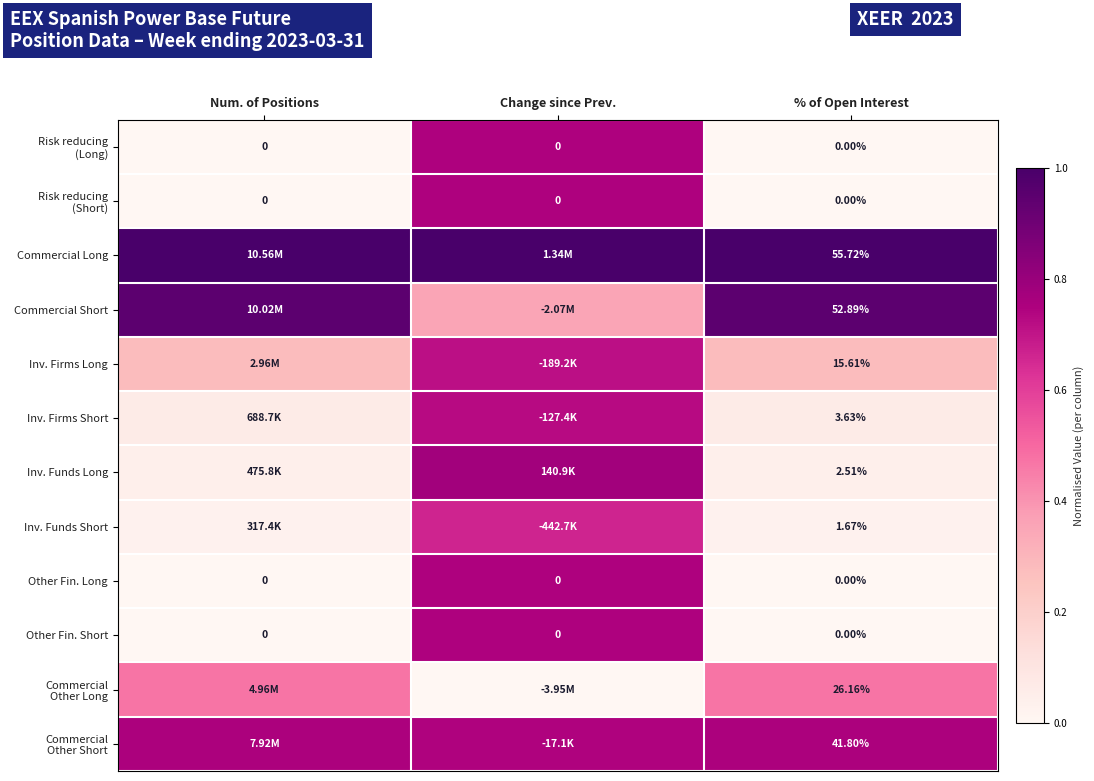

Which series has the largest total across all categories?

Commercial Long